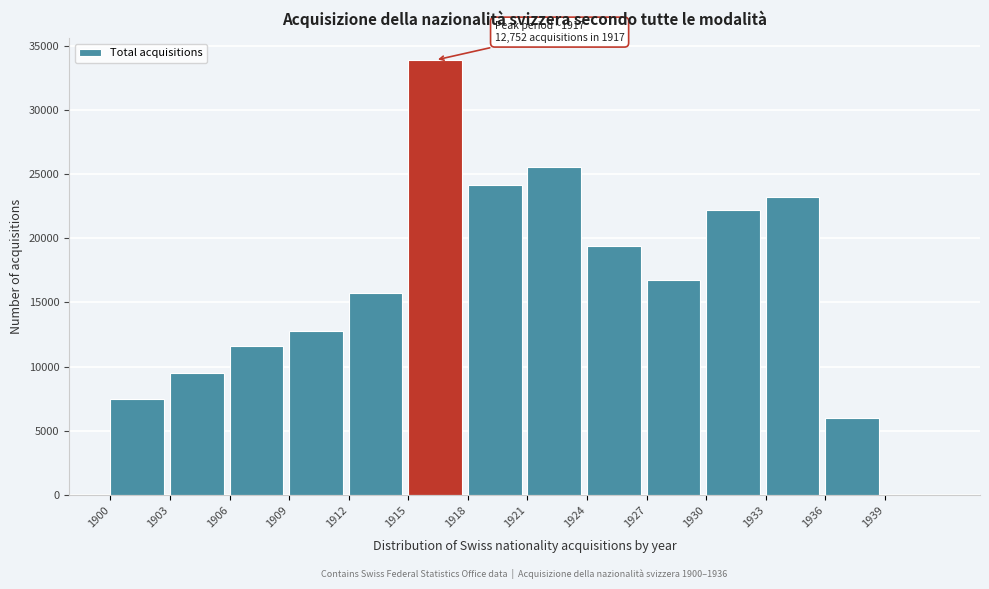

Reading left to right, what are all the values shown in this chart?

1900=7446	1903=9487	1906=11579	1909=12742	1912=15701	1915=33877	1918=24120	1921=25581	1924=19379	1927=16768	1930=22196	1933=23239	1936=6012	1939=0